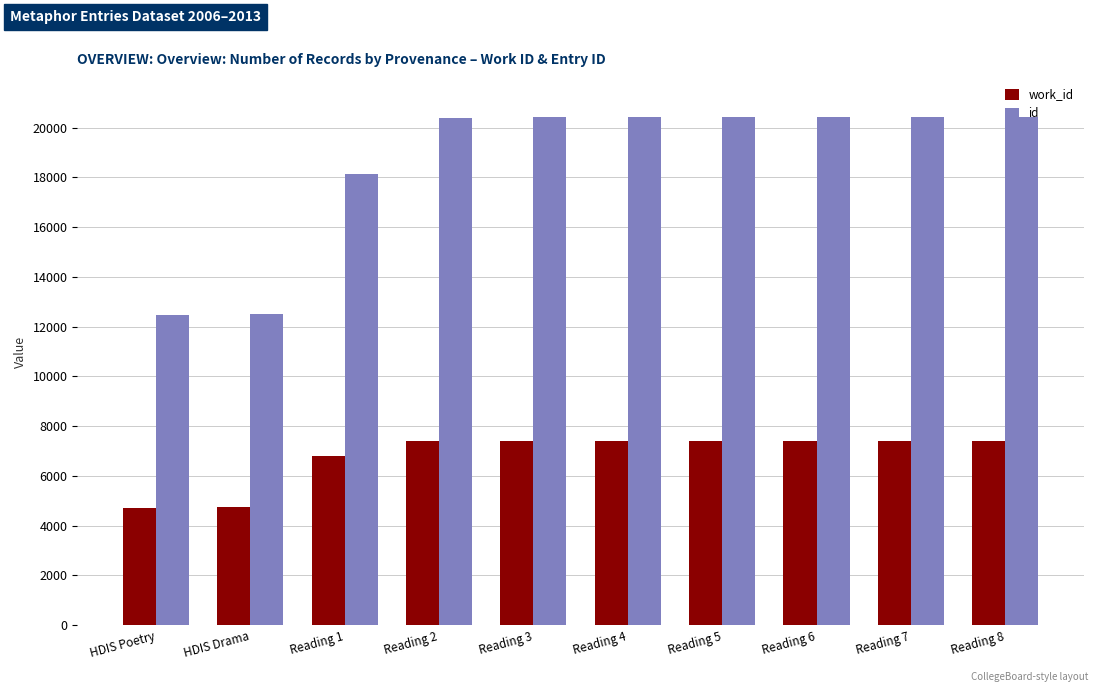

List the series in order of their overall mean, highest first.

id, work_id